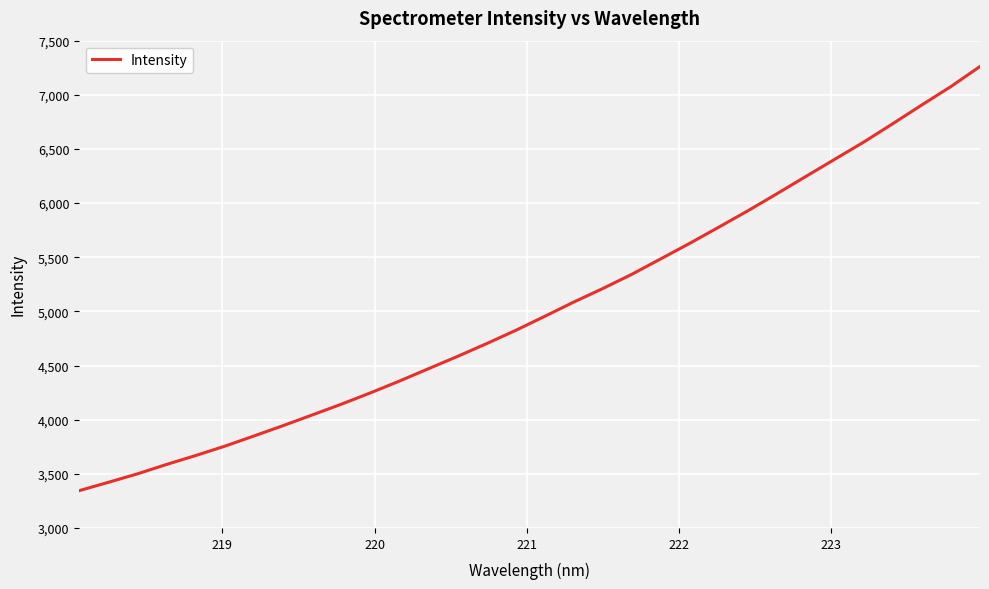

What is the minimum value shown in the chart?

3344.7